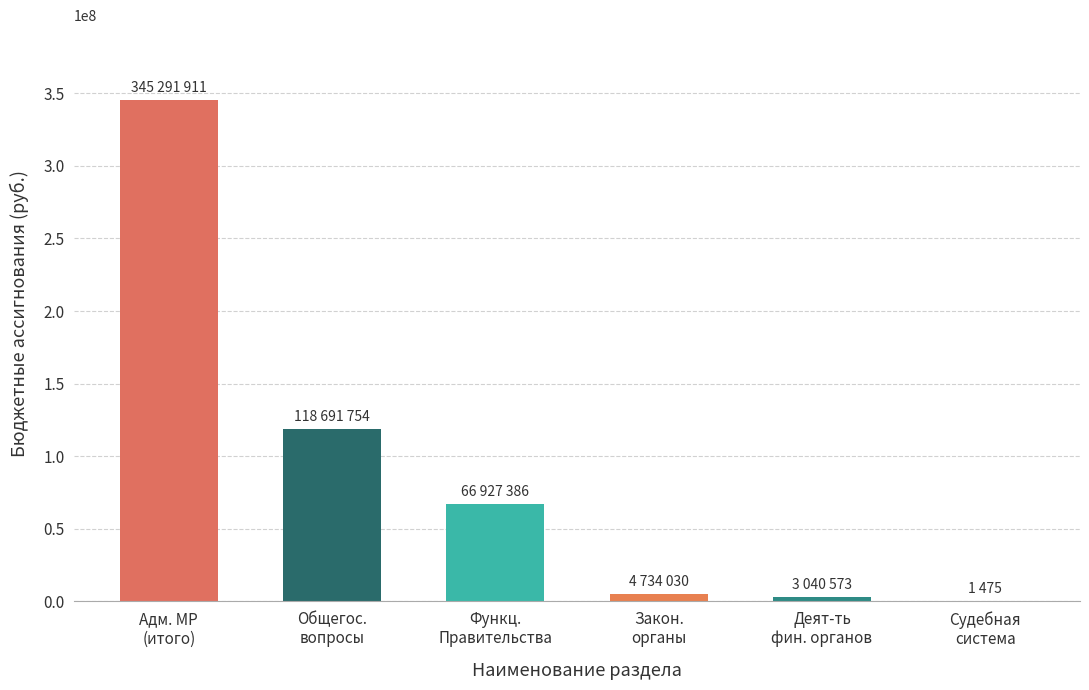

Which has a higher value, Общегос.
вопросы or Деят-ть
фин. органов?

Общегос.
вопросы